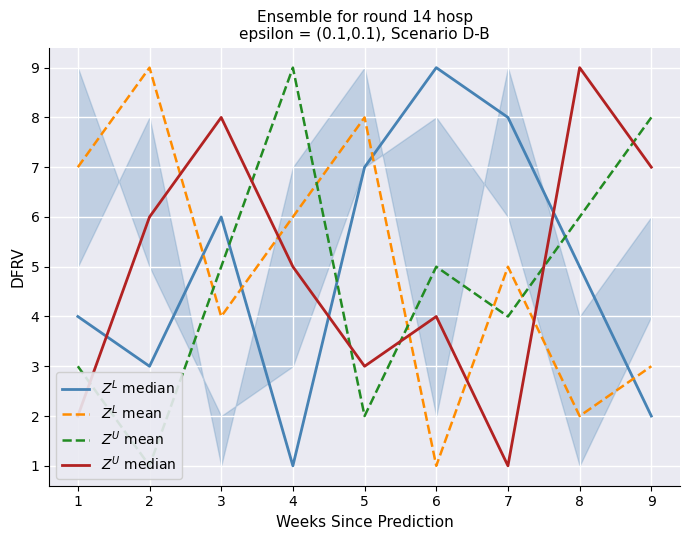

What is the approximate value of $Z^L$ median at 5?

7